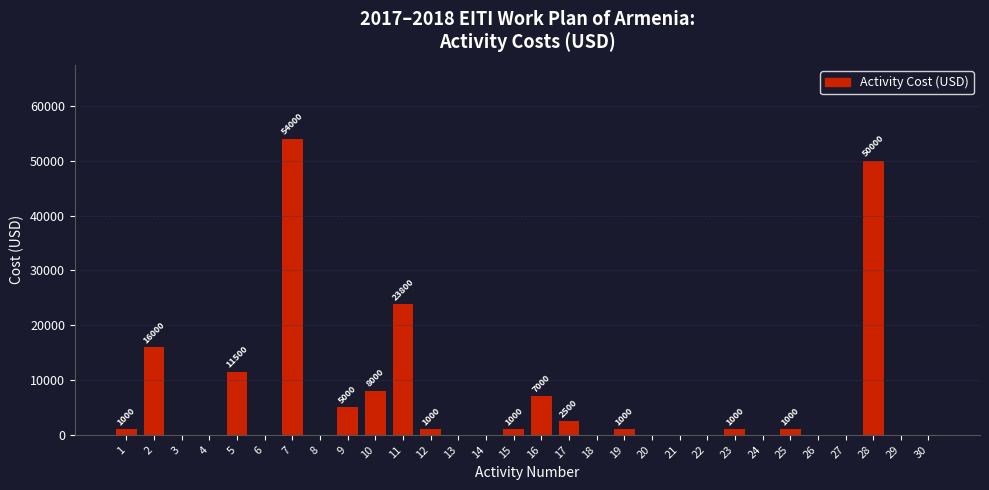

Reading left to right, what are all the values shown in this chart?

1=1000	2=16000	3=0	4=0	5=11500	6=0	7=54000	8=0	9=5000	10=8000	11=23800	12=1000	13=0	14=0	15=1000	16=7000	17=2500	18=0	19=1000	20=0	21=0	22=0	23=1000	24=0	25=1000	26=0	27=0	28=50000	29=0	30=0